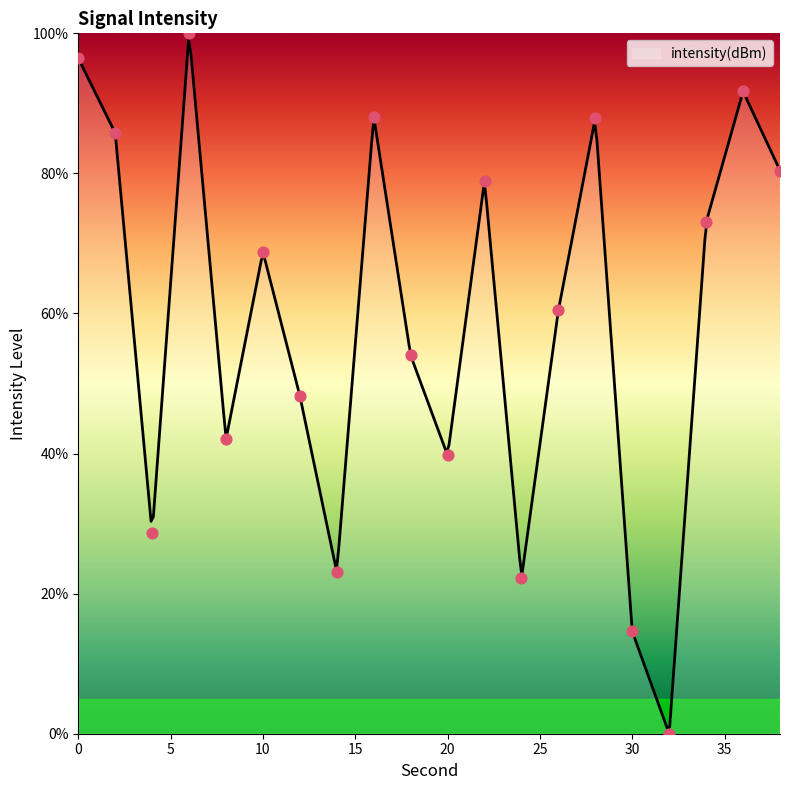

What is the change in value from 14 to 24?

-0.9